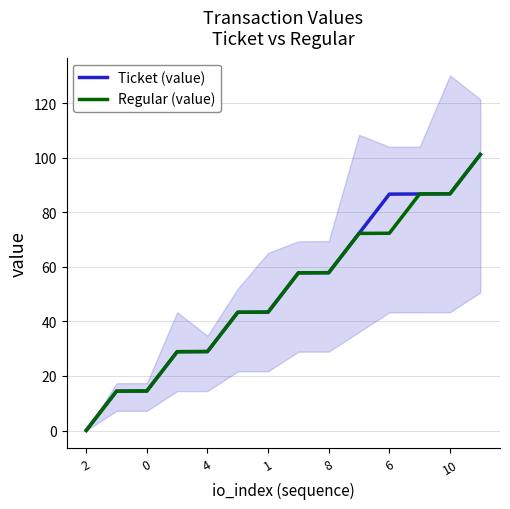

What are all the series names shown in the legend?

Ticket (value), Regular (value)